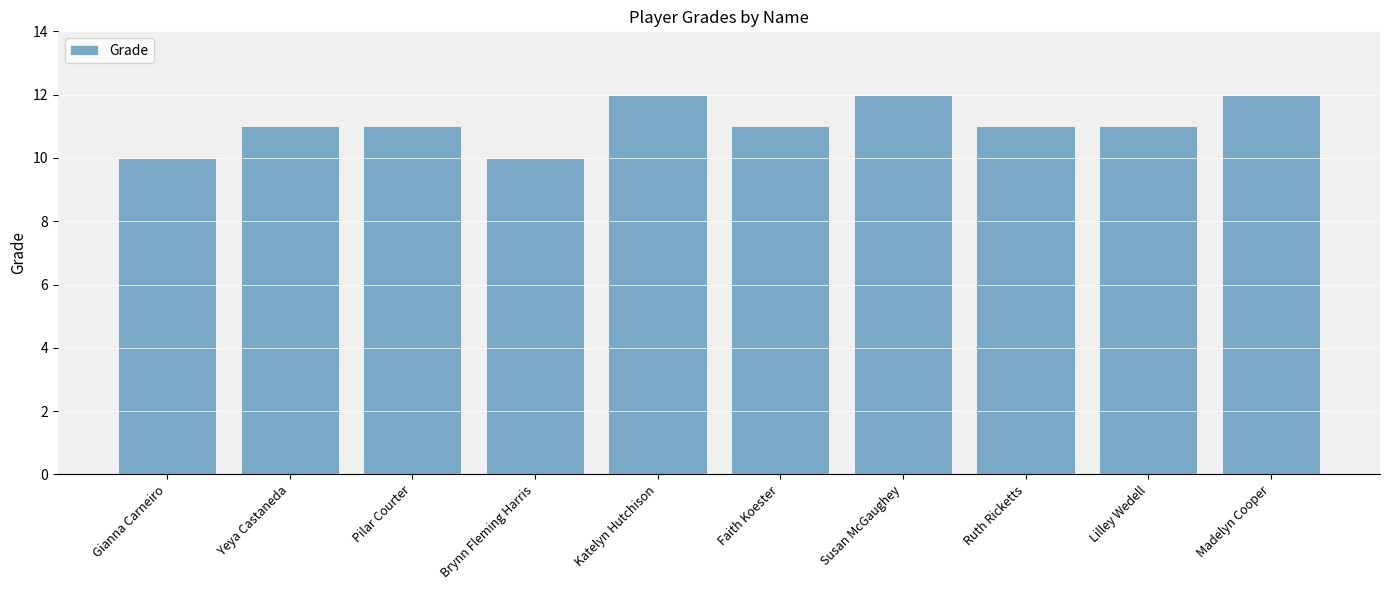

Reading left to right, transcribe all the data shown in this chart.

Gianna Carneiro=10	Yeya Castaneda=11	Pilar Courter=11	Brynn Fleming Harris=10	Katelyn Hutchison=12	Faith Koester=11	Susan McGaughey=12	Ruth Ricketts=11	Lilley Wedell=11	Madelyn Cooper=12